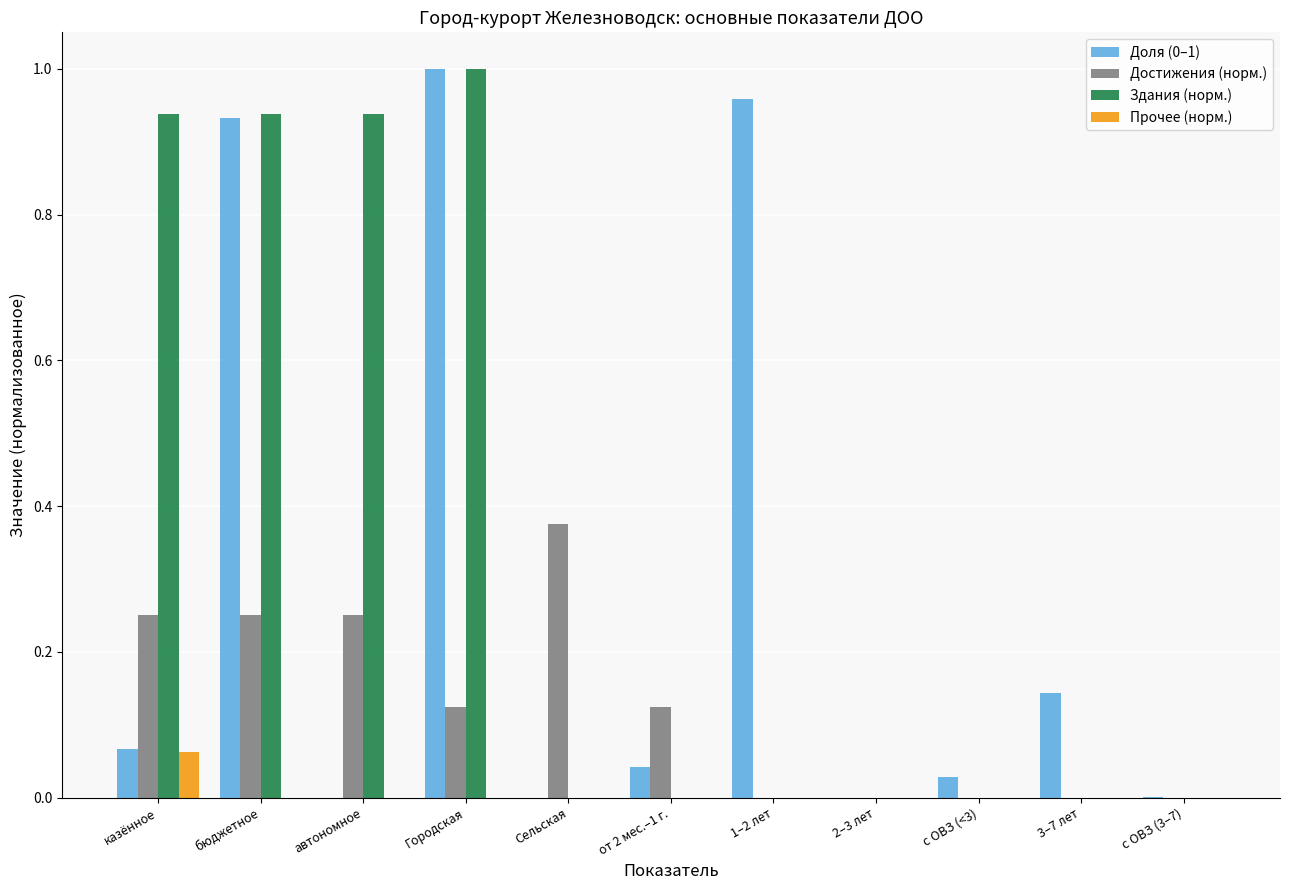

Does the chart contain stacked bars?

No